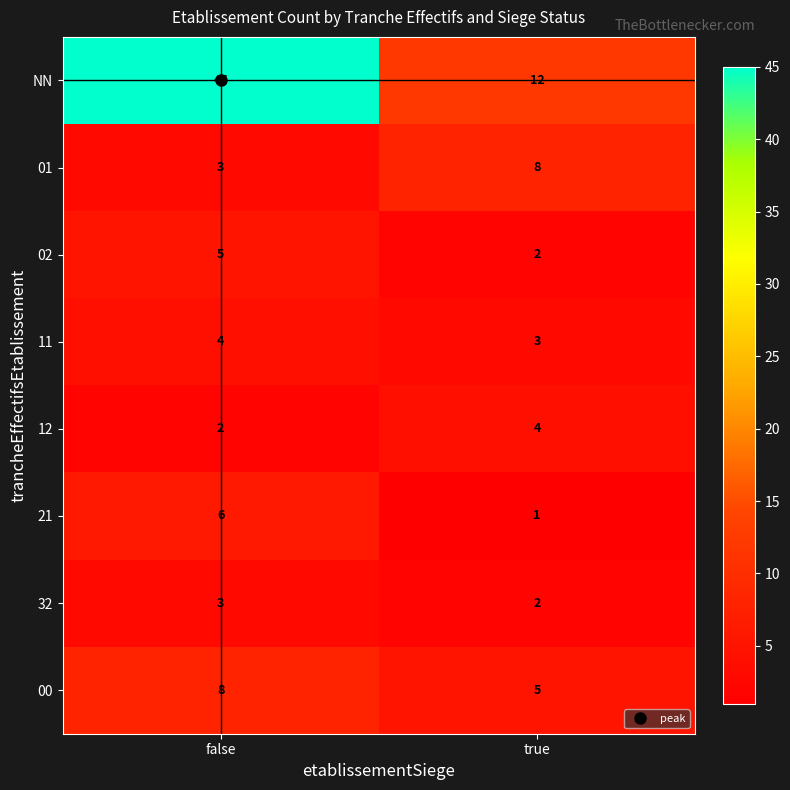

What is the spread (max minus min) of values at false?

43